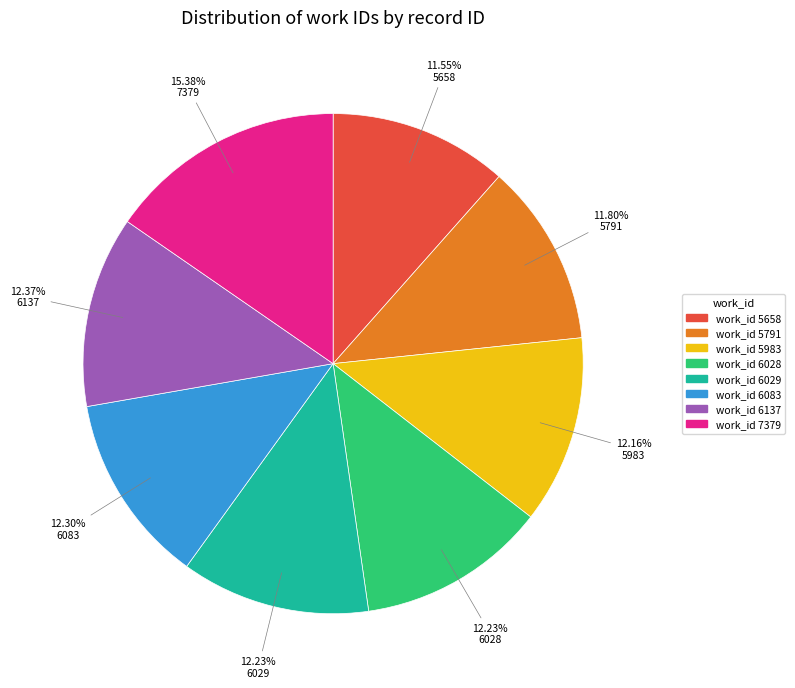

Is there a majority slice in this chart?

No